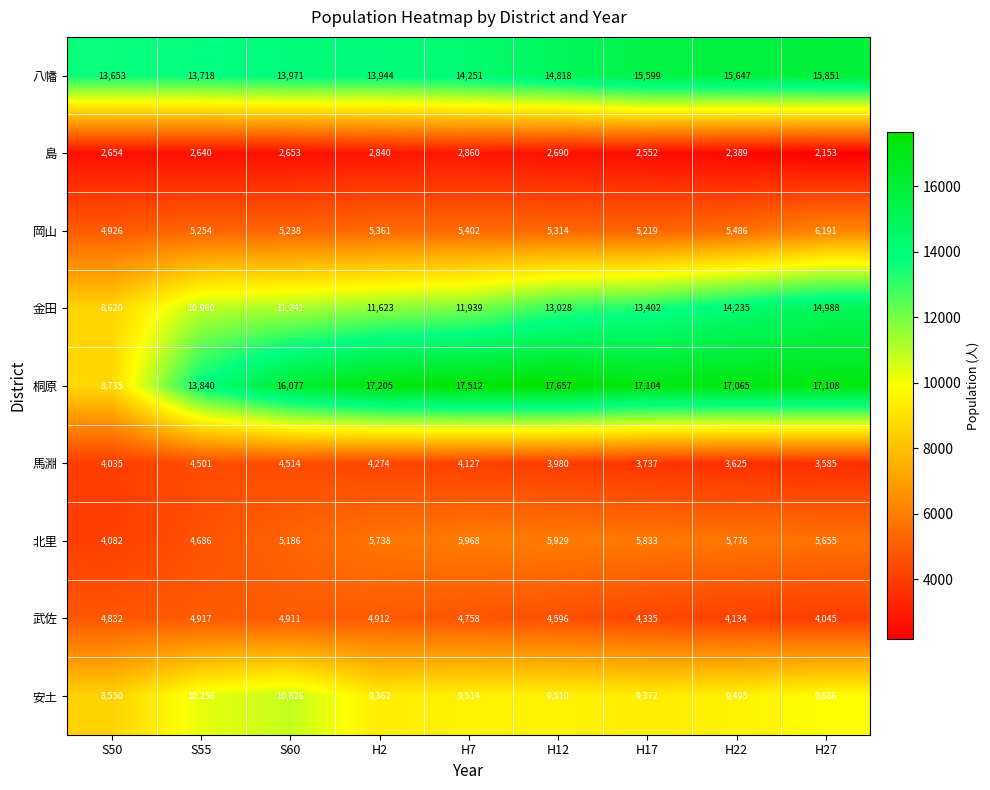

Where does the 桐原 series first go above 17104?

H2